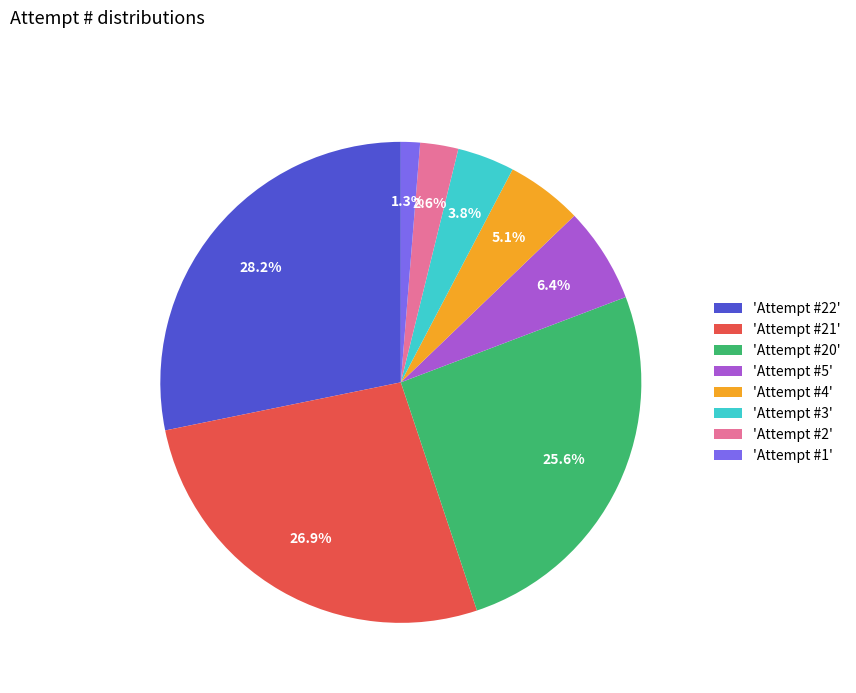

How many slices are in this pie chart?

8